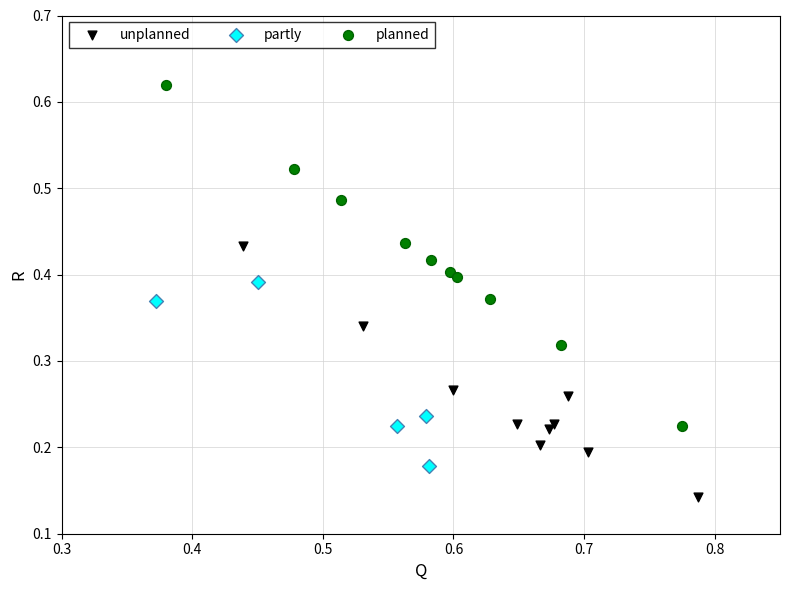

Which series has the widest spread of Y values?

planned